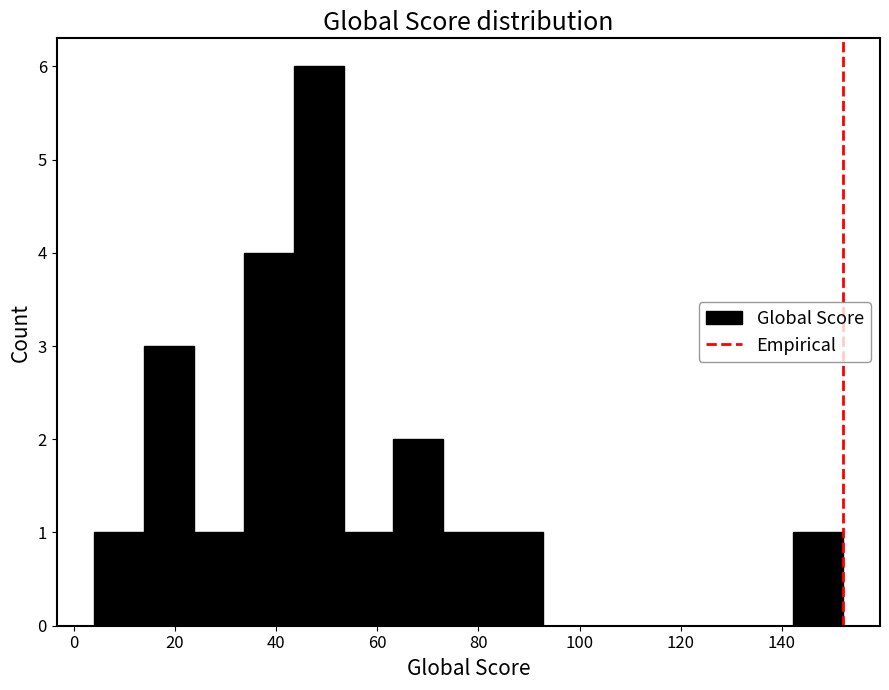

Over which range of the x-axis is the bar tallest?

44 to 54